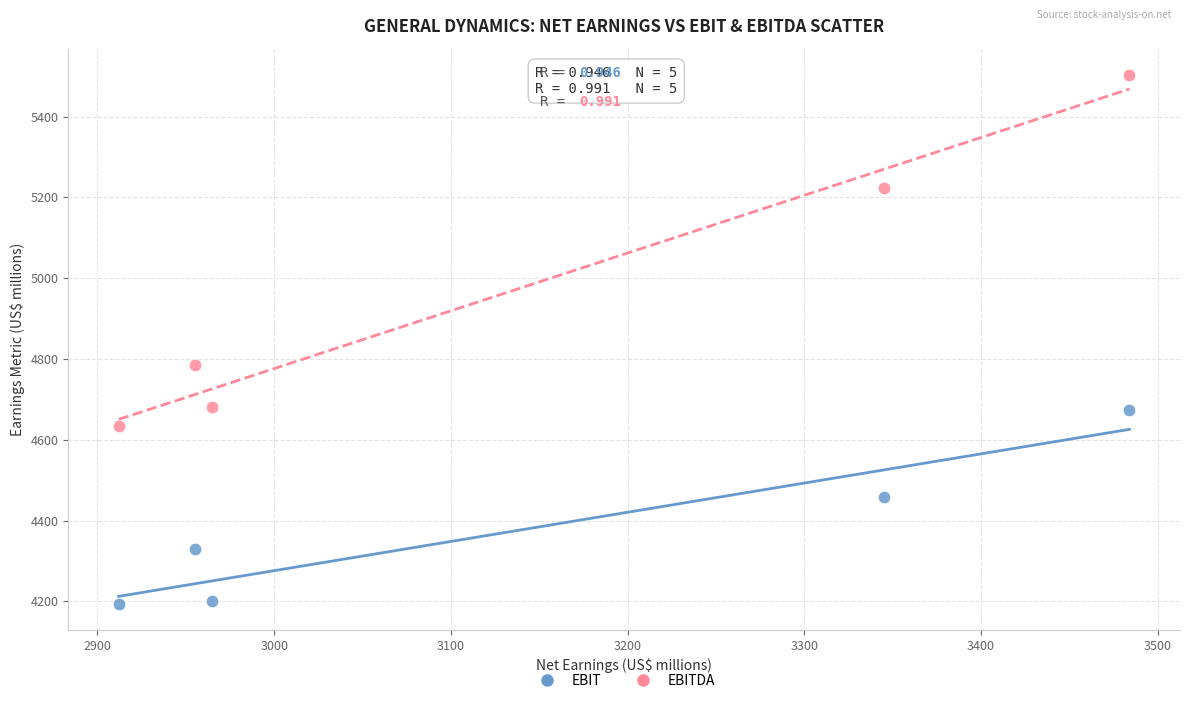

Which series has the widest spread of Y values?

EBITDA